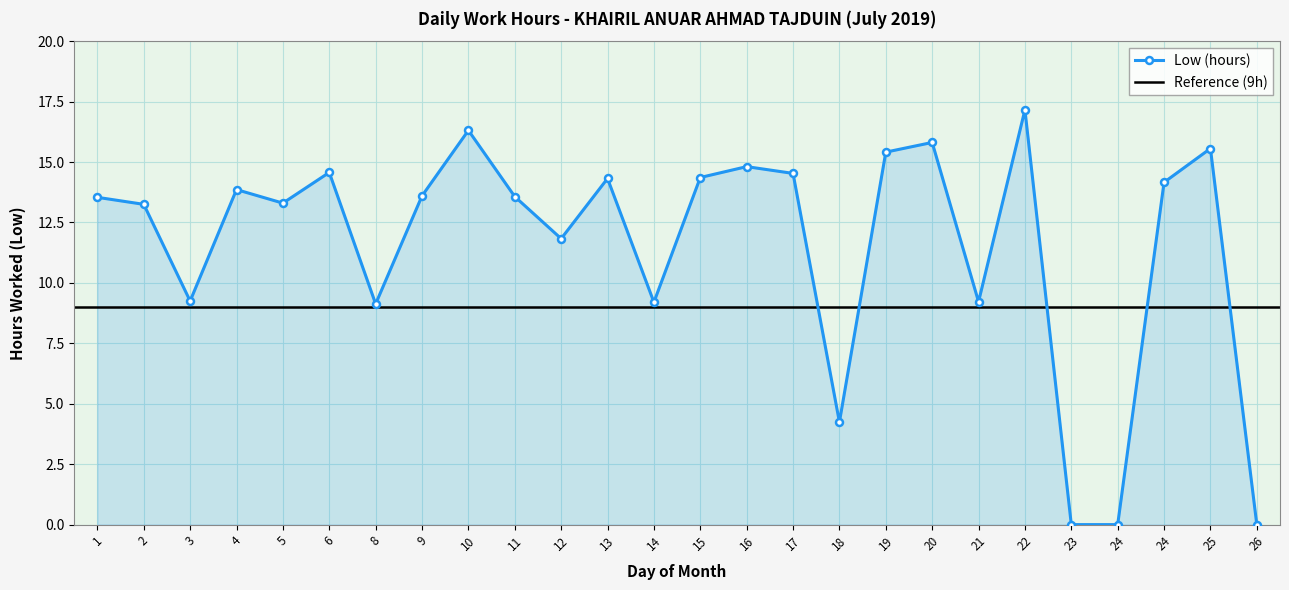

How many values exceed 13?

17